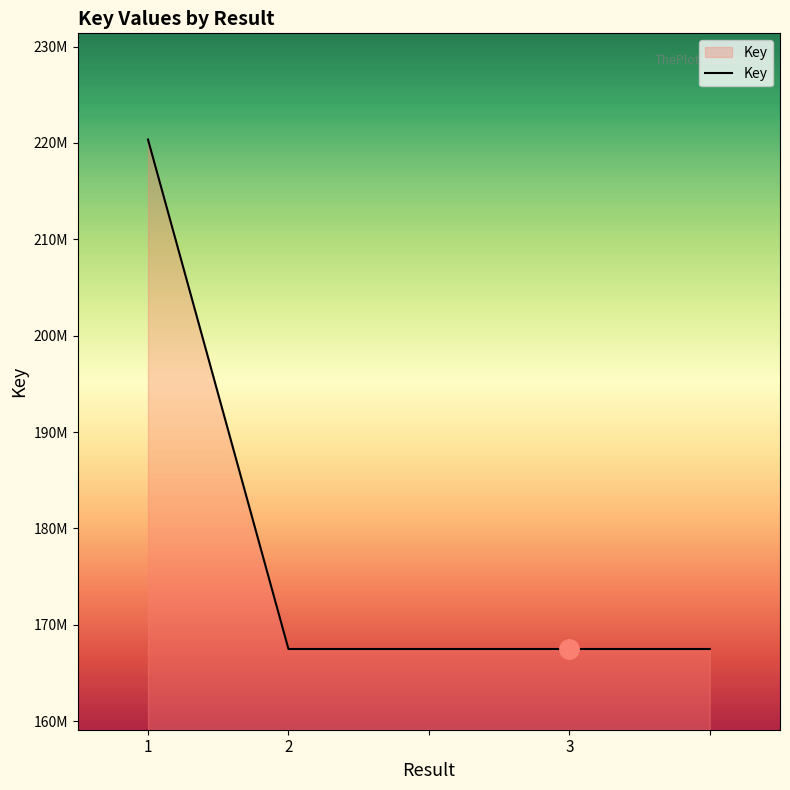

Where does the data first go above 167489893?

1